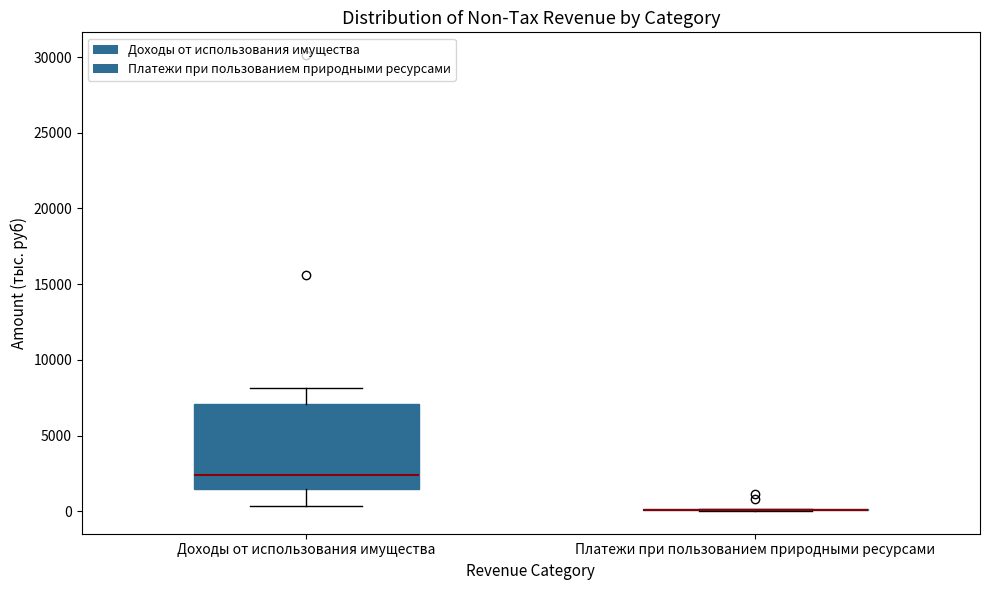

Reading left to right, read every box against the y-axis: the position of its median line, the range the box covers, and the ends of its whiskers. The values are not printed on the chart, so give them approximately, as read against the axis.

Доходы от использования имущества: median 2500, box 1500 to 7000, whiskers 500 to 8000
Платежи при пользованием природными ресурсами: box collapsed to a line at 0, whiskers 0 to 0